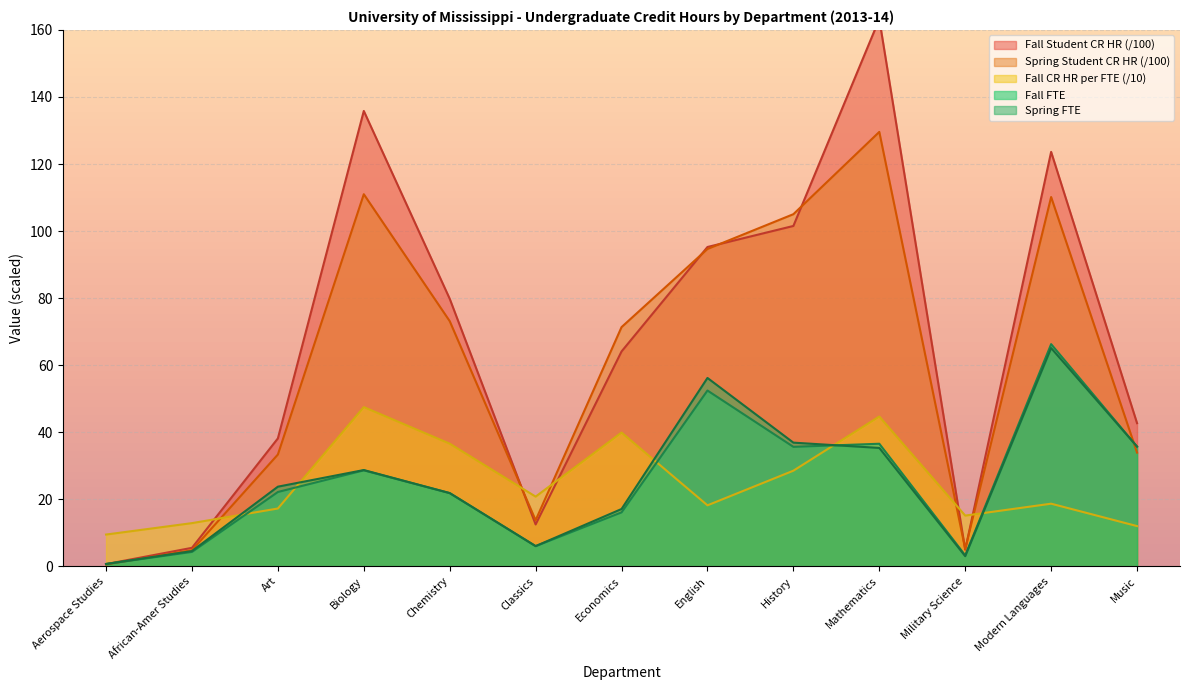

Reading left to right, what are all the values shown in this chart?

Fall FTE: 0.7	4.3	22.1	28.6	21.8	6.0	16.1	52.4	35.6	36.5	3.3	66.3	35.6
Fall Student CR HR: 0.6	5.5	38.1	135.8	79.8	12.5	64.1	95.2	101.5	163.2	4.9	123.6	42.7
Spring FTE: 0.7	4.5	23.7	28.7	21.8	6.0	17.1	56.2	36.9	35.3	3.0	65.1	35.7
Spring Student CR HR: 0.5	4.8	33.3	111.0	73.1	13.7	71.3	94.7	105.0	129.6	5.2	110.2	33.9
Fall CR HR per FTE: 9.4	12.9	17.2	47.5	36.6	20.8	39.9	18.2	28.5	44.7	15.1	18.7	12.0